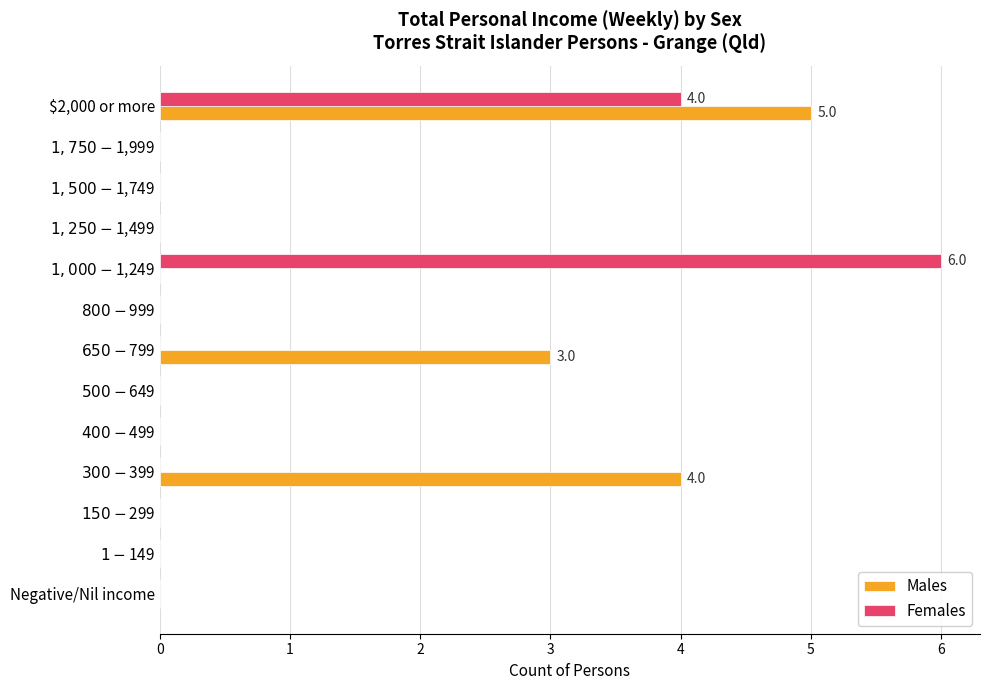

At which category is the sum across all series the highest?

$2,000 or more